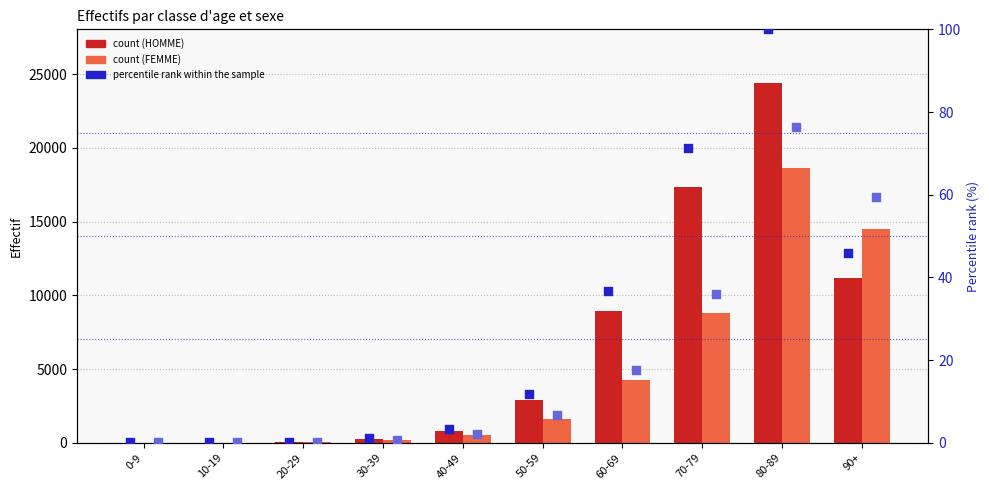

Which series reaches the minimum Y coordinate?

HOMME percentile rank